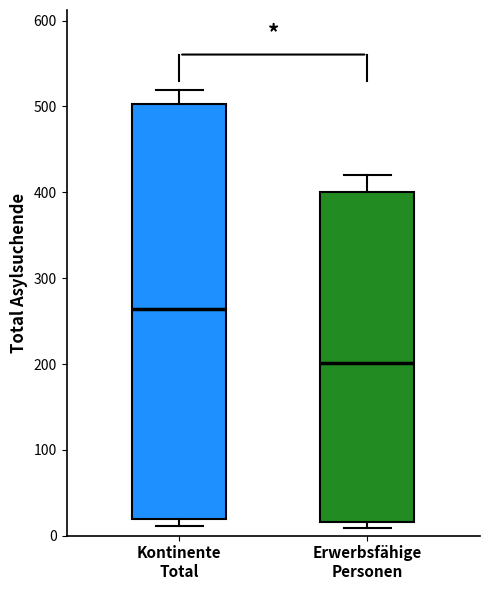

Which box is the tallest, from its lower edge to its upper edge?

Kontinente Total